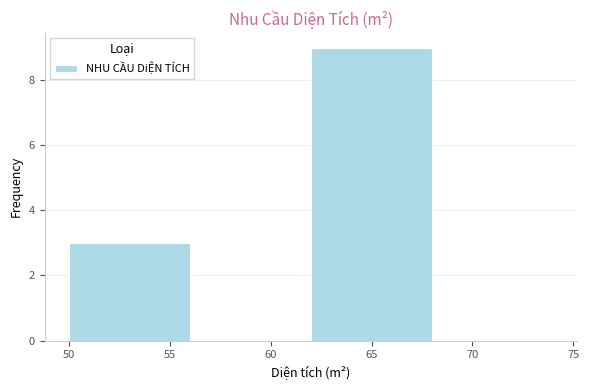

Reading left to right, list every bar in this chart as the range it spans on the x-axis followed by its height. The values are not printed on the chart, so give them approximately, as read against the axis.

50 to 56: 3
56 to 62: 0
62 to 68: 9
68 to 74: 0